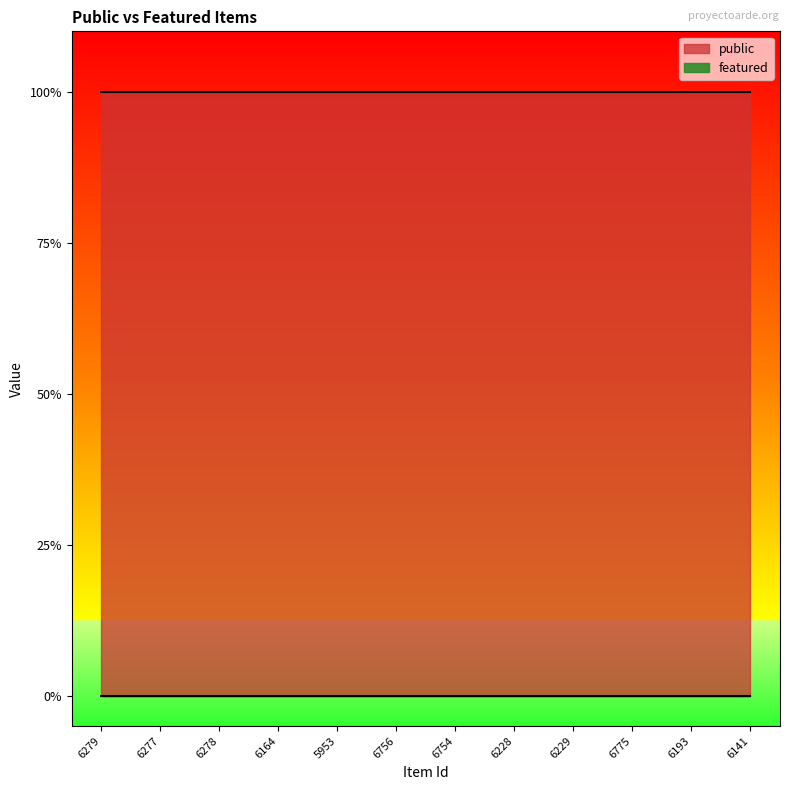

List the series in order of their overall mean, highest first.

public, featured